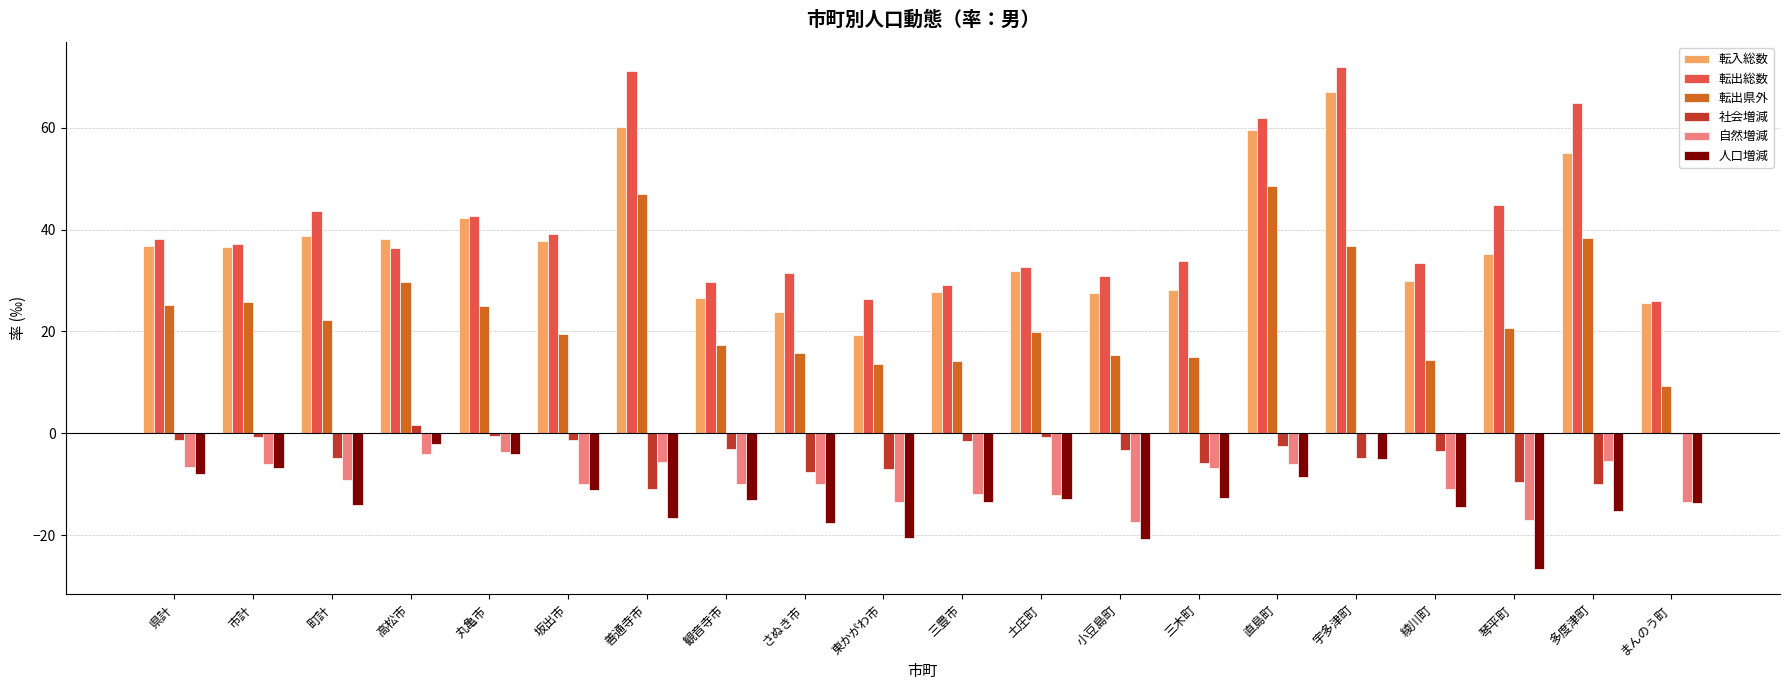

At which category is the sum across all series the highest?

宇多津町